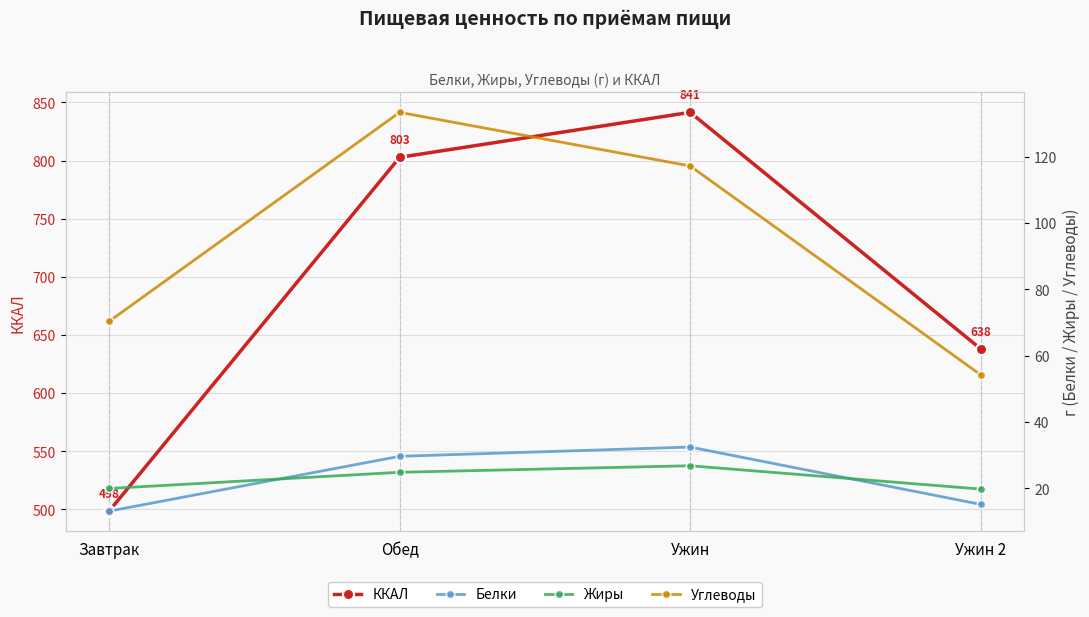

The Жиры series shows 24.8 at Обед. True or false?

True